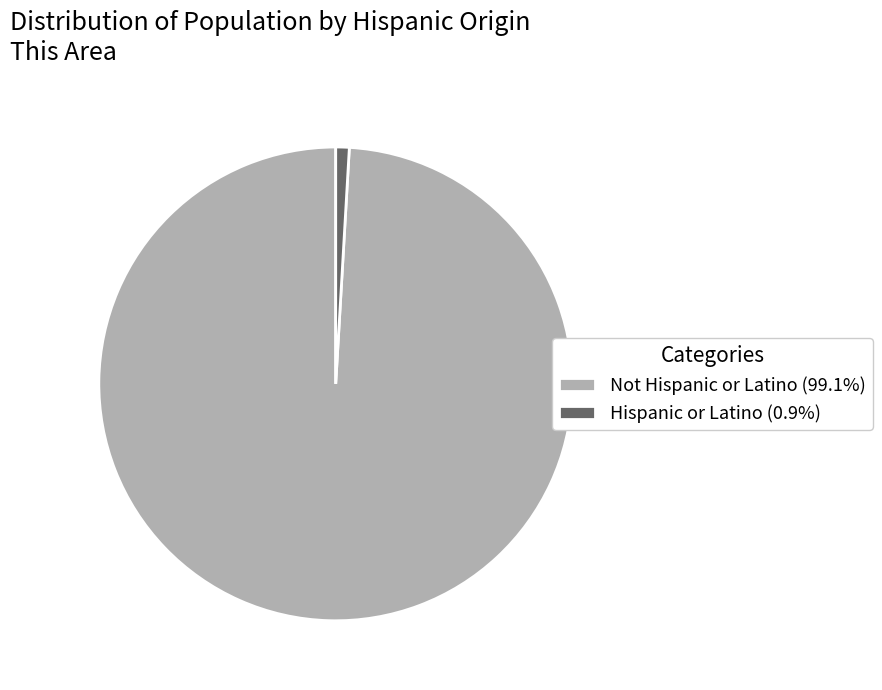

Is there any slice that represents more than half of the pie?

Yes